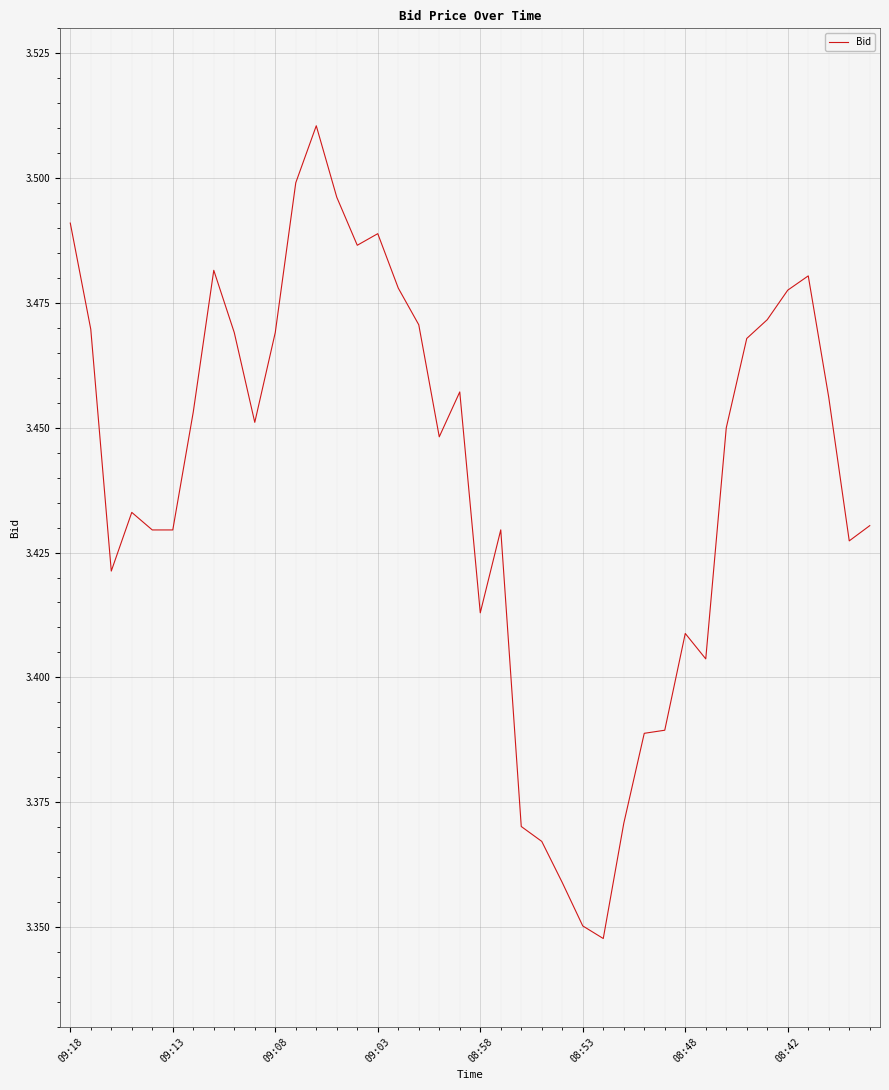

Reading right to left, list all the values displayed in this chart.

3.4	3.4	3.5	3.5	3.5	3.5	3.5	3.4	3.4	3.4	3.4	3.4	3.4	3.3	3.4	3.4	3.4	3.4	3.4	3.4	3.5	3.4	3.5	3.5	3.5	3.5	3.5	3.5	3.5	3.5	3.5	3.5	3.5	3.5	3.4	3.4	3.4	3.4	3.5	3.5